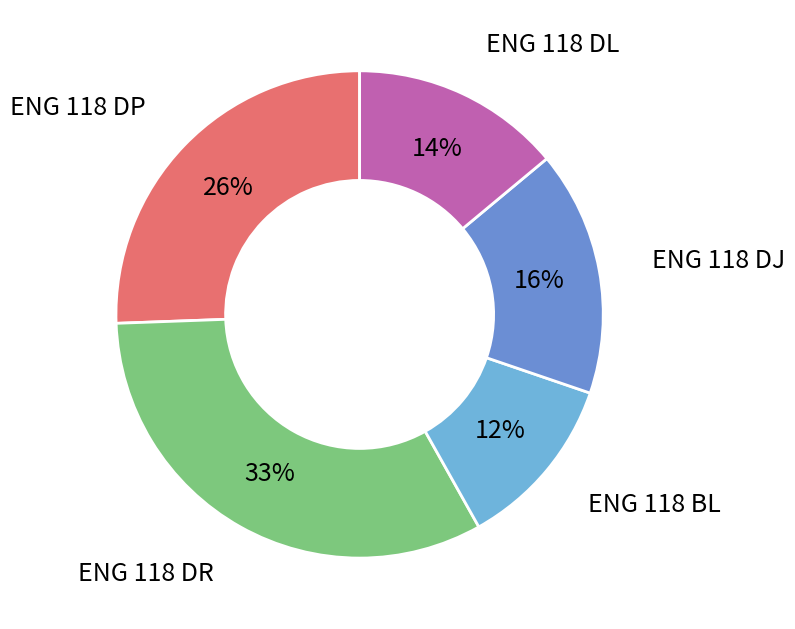

Count the number of slices in the pie.

5